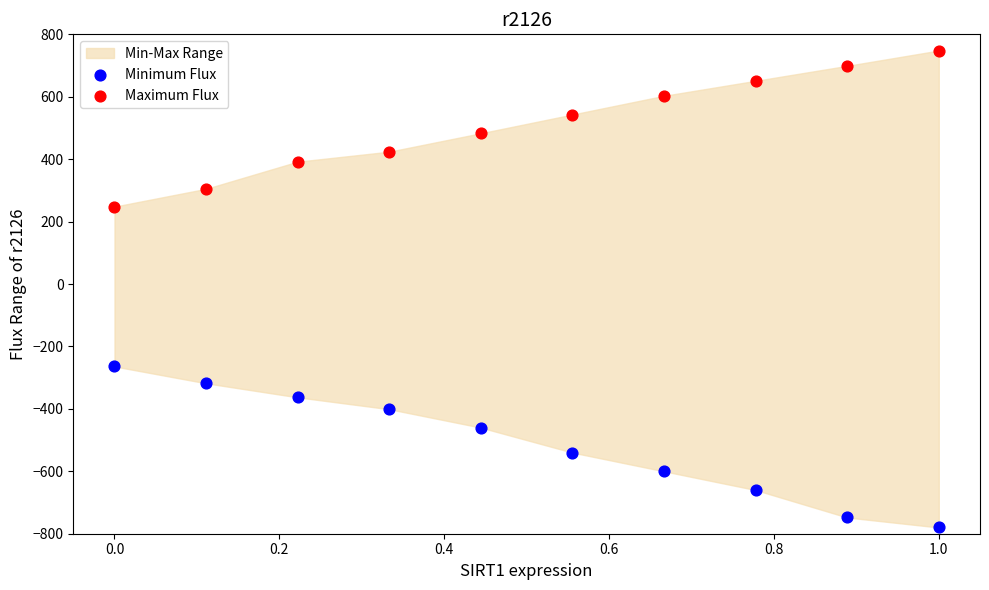

Which series contains the lowest Y value?

Minimum Flux